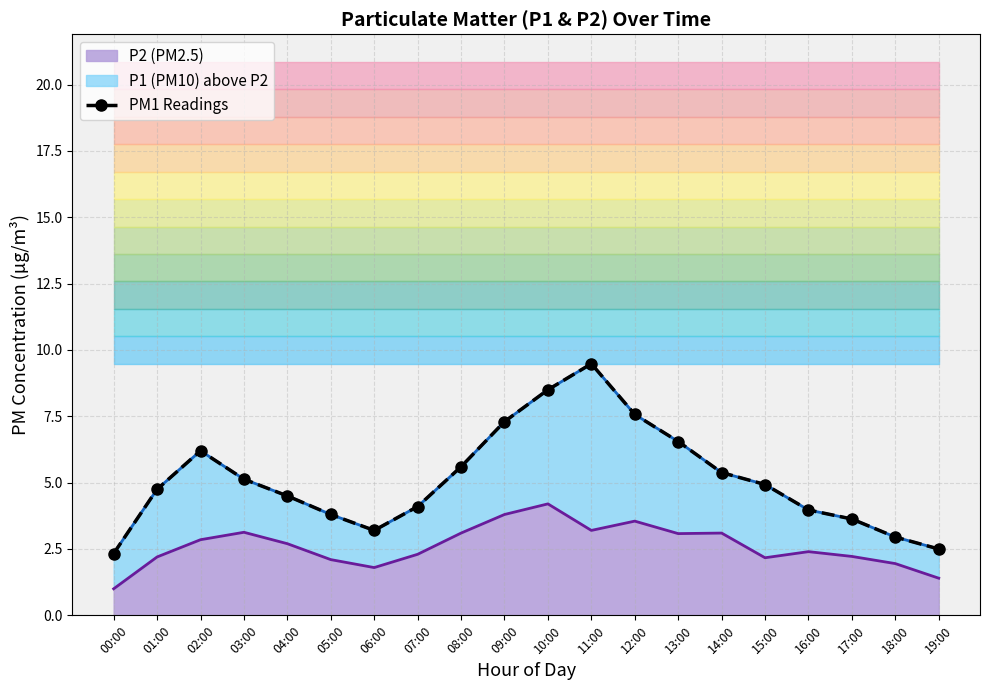

Read the P1 value at 11:00.

9.5